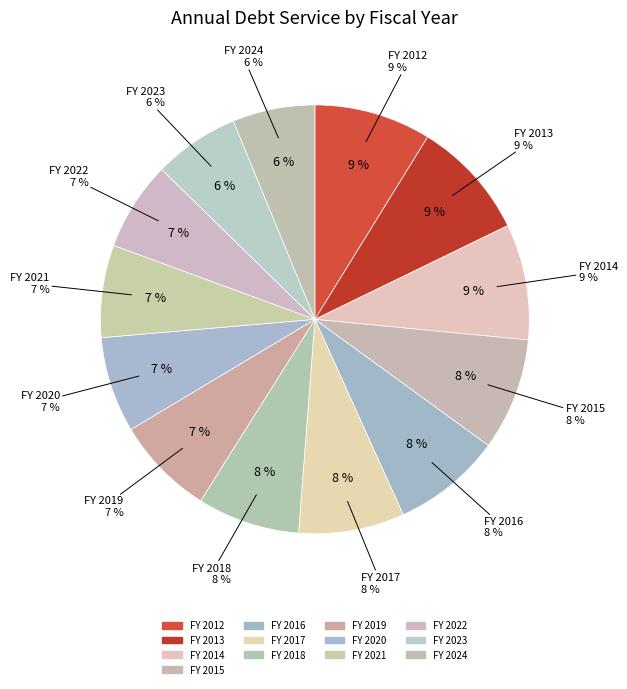

What is the smallest slice in the pie chart?

FY 2024